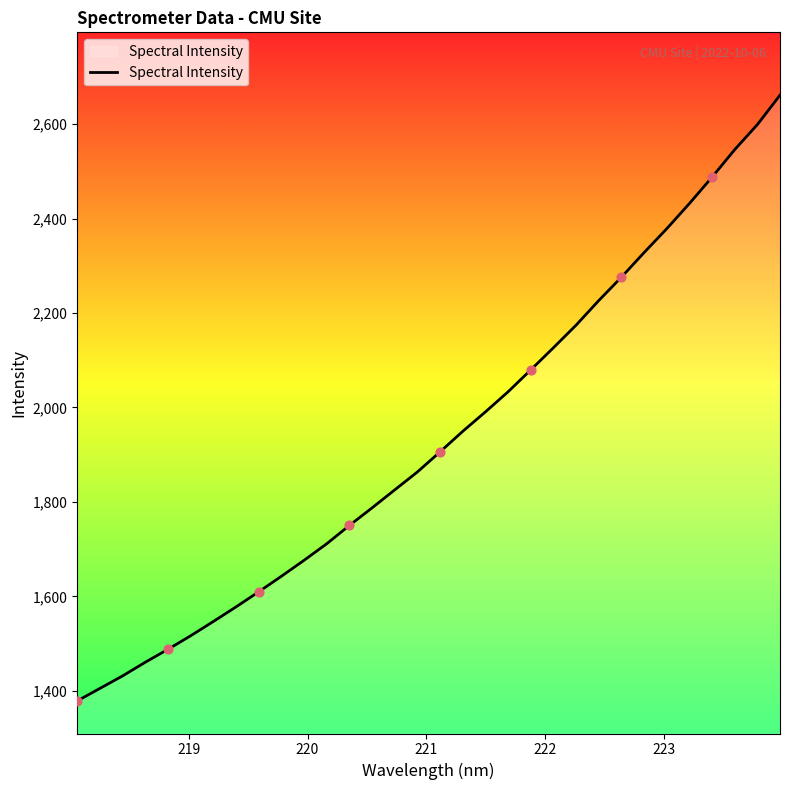

What is the difference between the maximum and minimum values?

1282.4